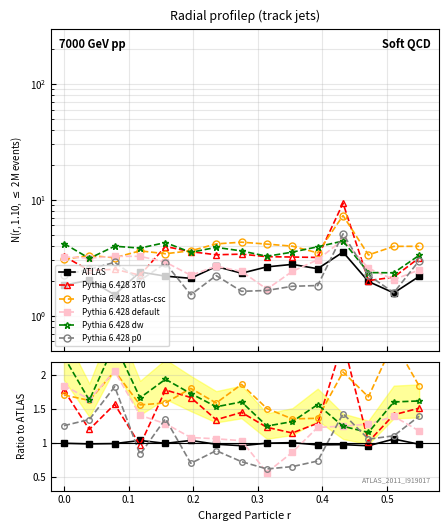

Reading left to right, what are all the values shown in this chart?

ATLAS: −0.1=1.0	0.0=1.0	0.1=1.0	0.2=1.0	0.3=1.0	0.4=1.0	0.5=1.0	0.6=1.0	8=1.0	9=1.0	10=1.0	11=1.0	12=1.0	13=1.1	14=1.0
Pythia 6.428 370: −0.1=1.8	0.0=1.2	0.1=1.6	0.2=1.0	0.3=1.8	0.4=1.7	0.5=1.3	0.6=1.5	8=1.2	9=1.1	10=1.3	11=2.5	12=1.0	13=1.4	14=1.5
Pythia 6.428 atlas-csc: −0.1=1.7	0.0=1.6	0.1=2.1	0.2=1.6	0.3=1.6	0.4=1.8	0.5=1.6	0.6=1.9	8=1.5	9=1.4	10=1.4	11=2.0	12=1.7	13=2.5	14=1.8
Pythia 6.428 default: −0.1=1.8	0.0=1.6	0.1=2.1	0.2=1.4	0.3=1.3	0.4=1.1	0.5=1.1	0.6=1.0	8=0.6	9=0.9	10=1.2	11=1.3	12=1.3	13=1.4	14=1.2
Pythia 6.428 dw: −0.1=2.3	0.0=1.6	0.1=2.5	0.2=1.7	0.3=1.9	0.4=1.7	0.5=1.5	0.6=1.6	8=1.3	9=1.3	10=1.6	11=1.2	12=1.2	13=1.6	14=1.6
Pythia 6.428 p0: −0.1=1.3	0.0=1.3	0.1=1.8	0.2=0.8	0.3=1.4	0.4=0.7	0.5=0.9	0.6=0.7	8=0.6	9=0.7	10=0.7	11=1.4	12=1.1	13=1.1	14=1.4